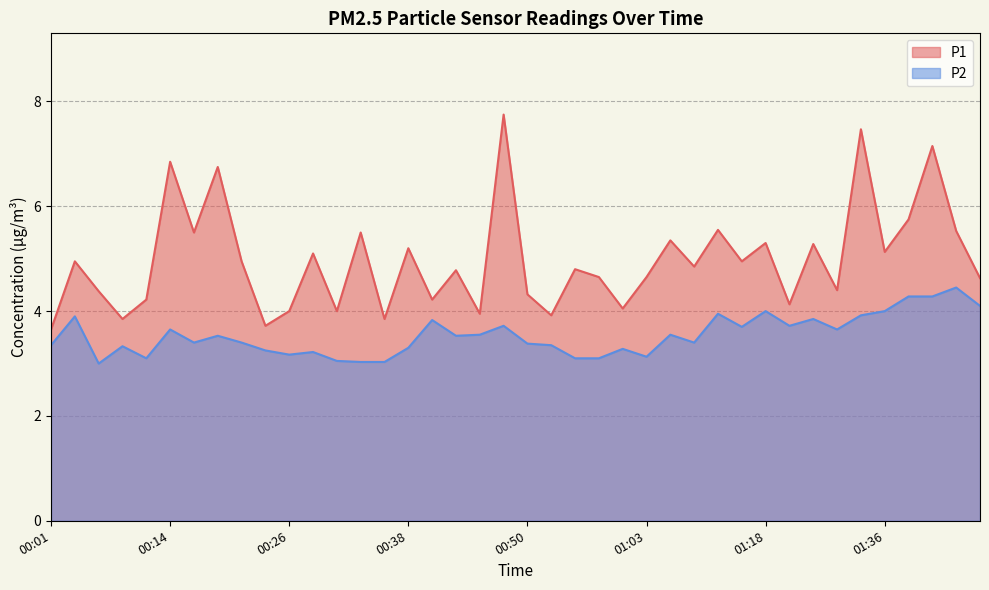

The value of P1 at 00:48 is 10.5. True or false?

False